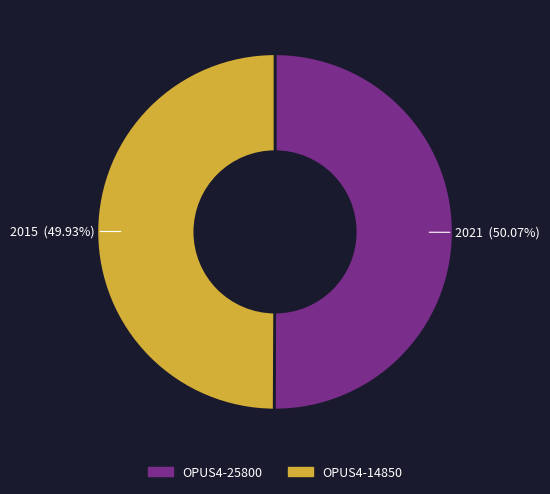

How many segments does this pie chart have?

2